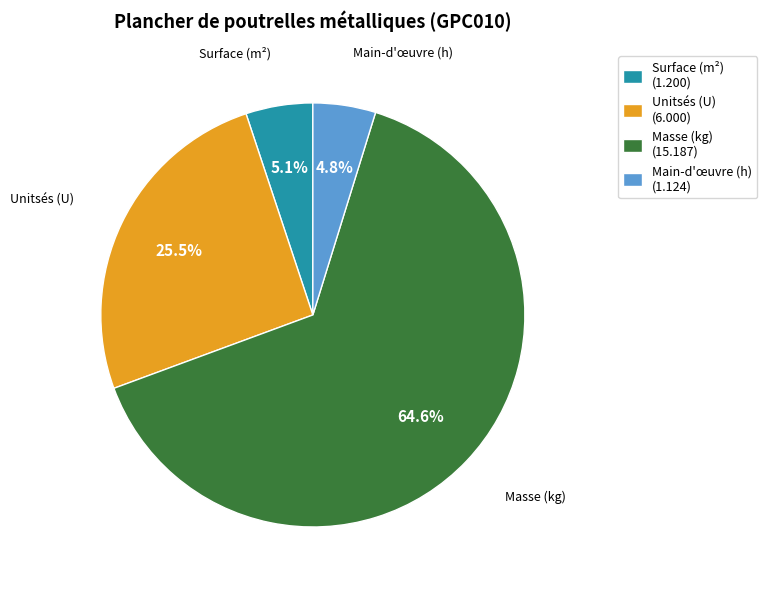

Between Surface (m²) (1.200) and Unitsés (U) (6.000), which is larger?

Unitsés (U) (6.000)